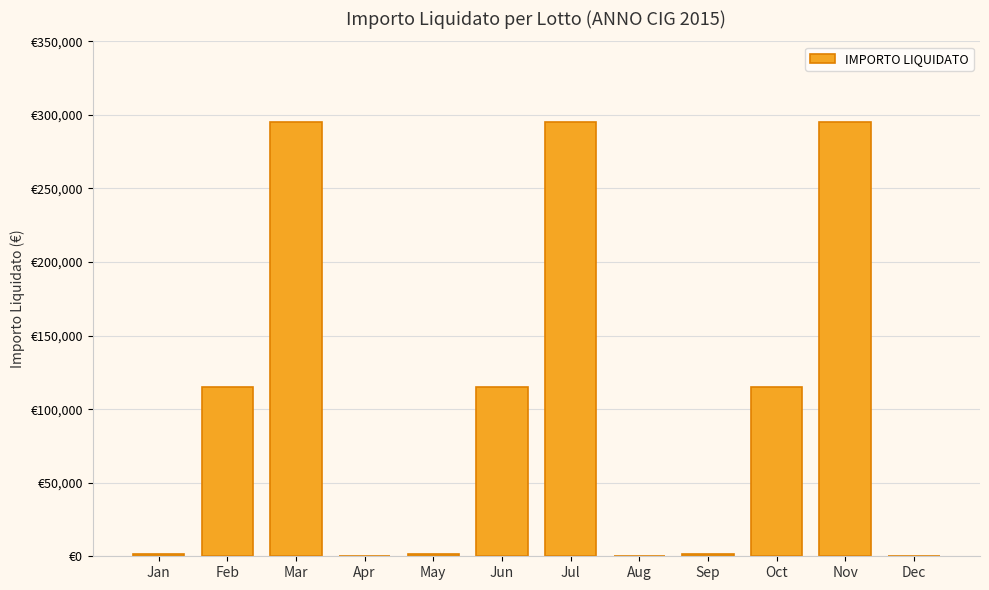

Are the bars horizontal?

No